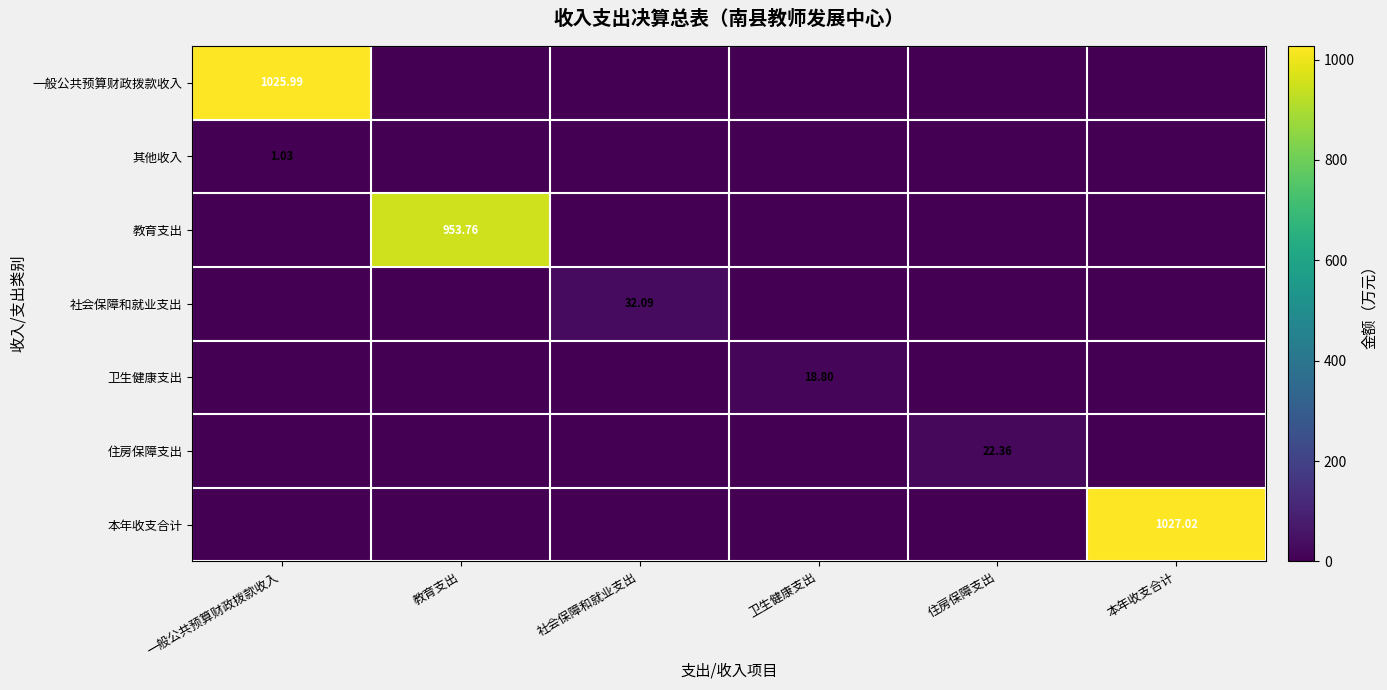

At which label does 卫生健康支出 reach its minimum?

一般公共预算财政拨款收入